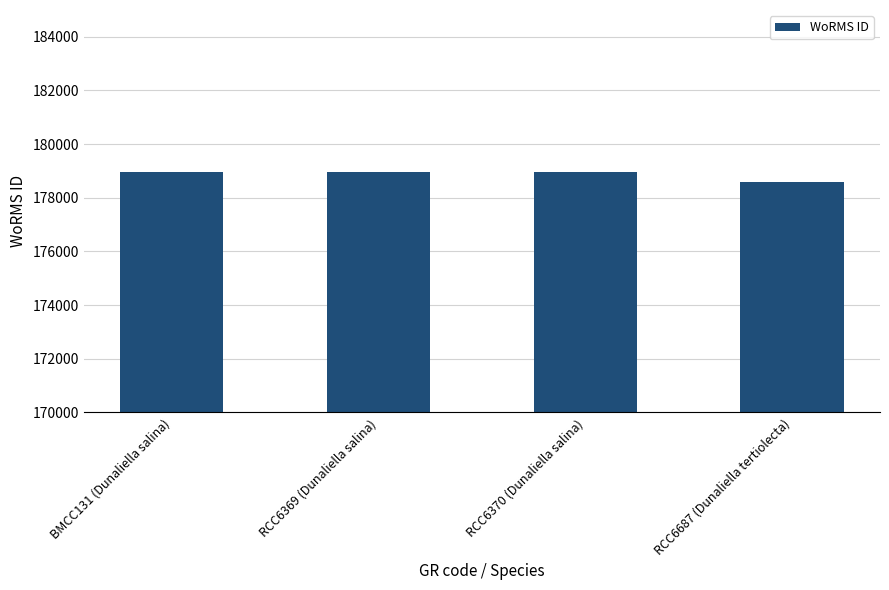

True or false: the data shows 178972 at RCC6370 (Dunaliella salina).

True